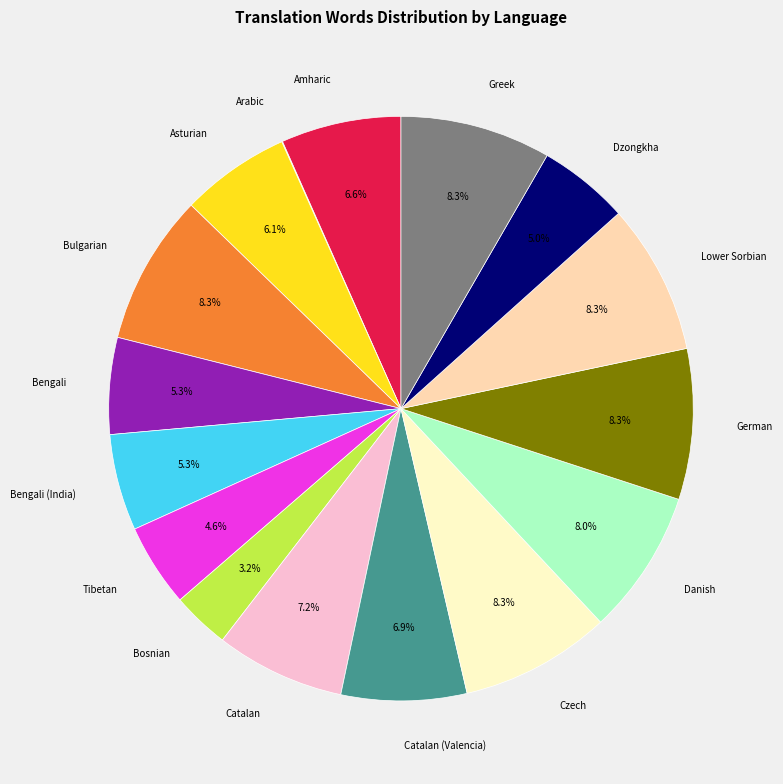

Does any single category account for the majority?

No